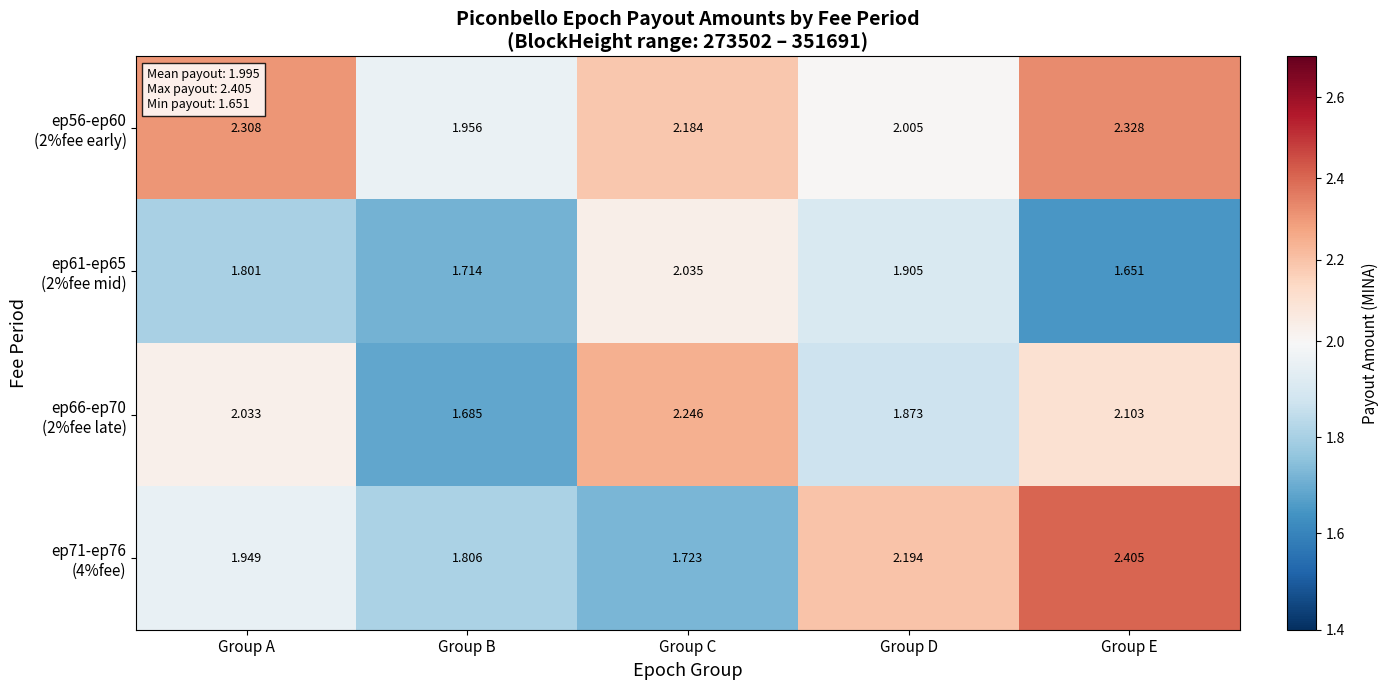

At which category does the chart reach its peak across all series?

Group E